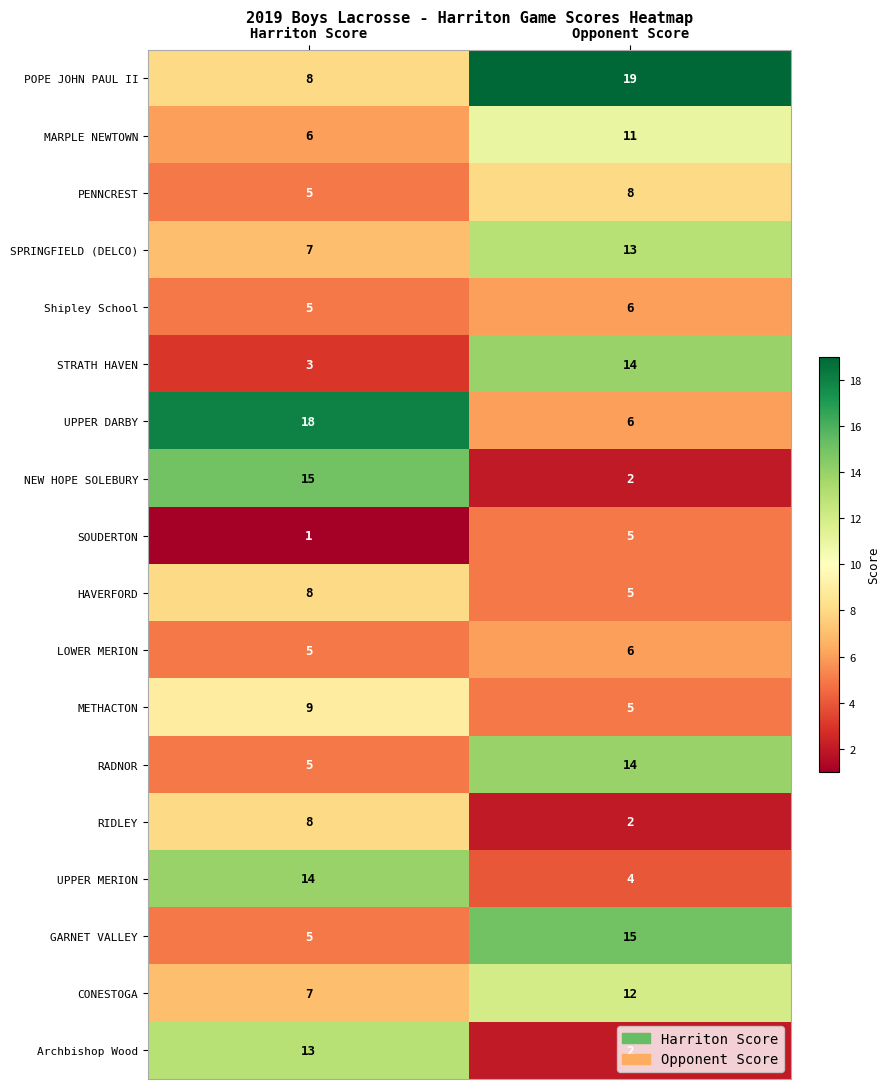

List the labels in order of SPRINGFIELD (DELCO) value, smallest first.

Harriton Score, Opponent Score